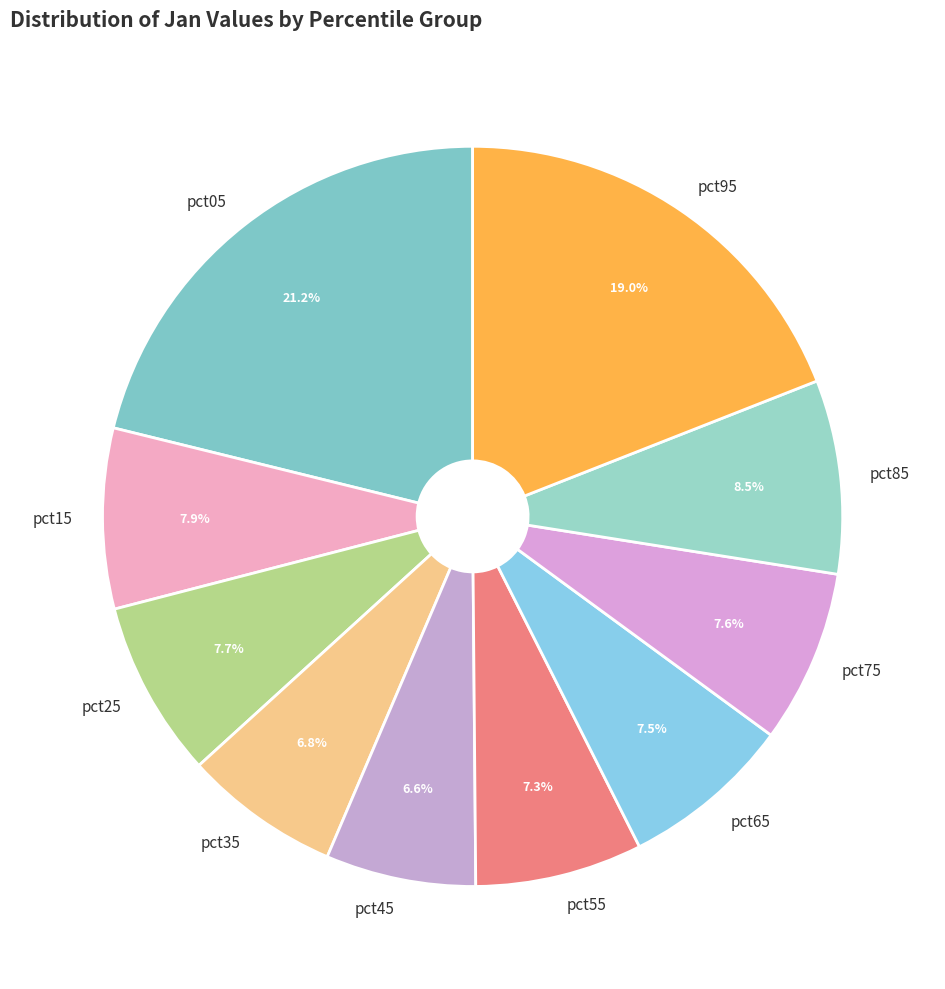

How much of the chart is everything except pct25?

92.3%